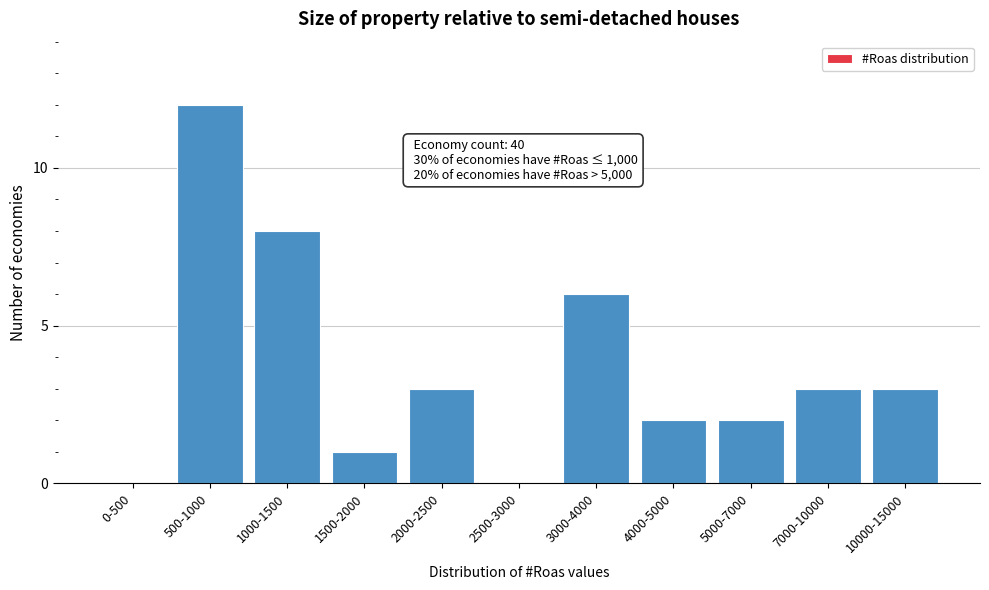

Reading left to right, list all the values displayed in this chart.

0-500=0	500-1000=12	1000-1500=8	1500-2000=1	2000-2500=3	2500-3000=0	3000-4000=6	4000-5000=2	5000-7000=2	7000-10000=3	10000-15000=3